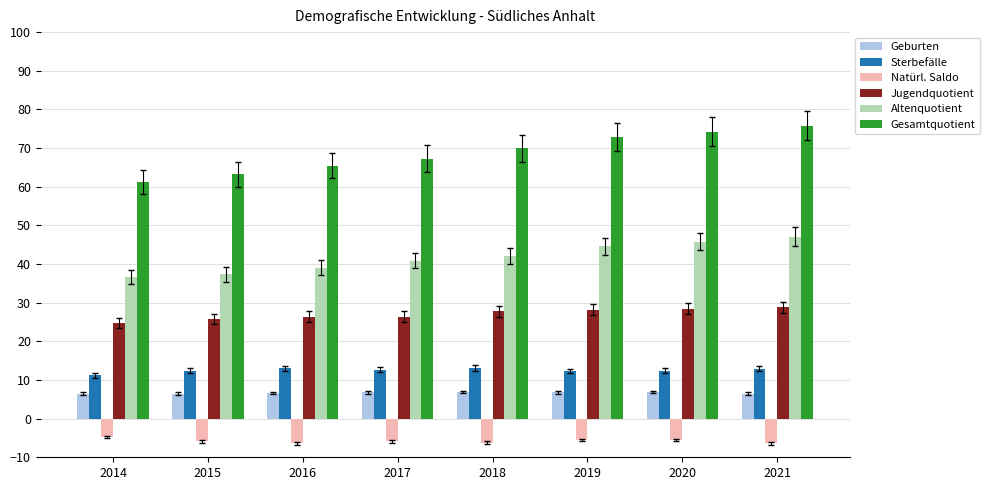

What is the value of the Altenquotient bar at the 6th from the left?

44.6